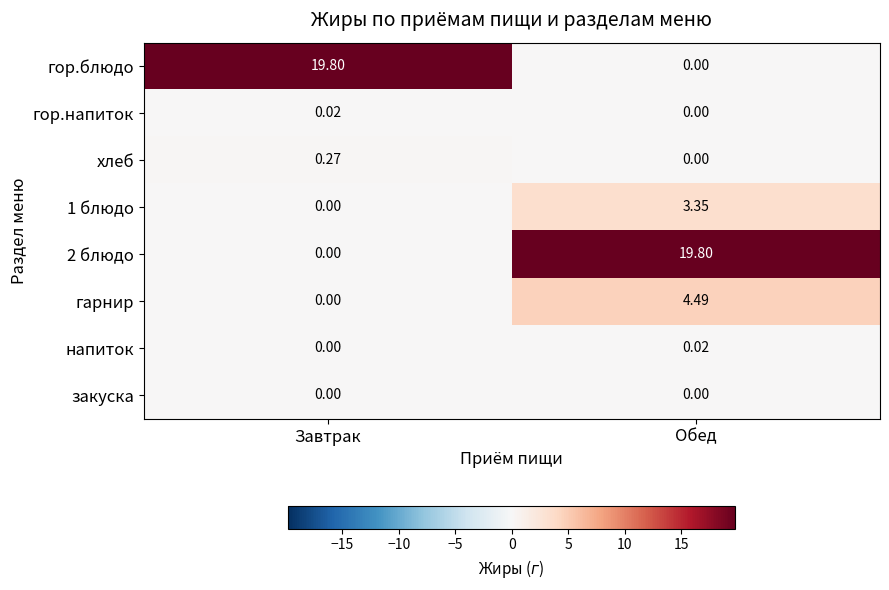

At which label is гор.напиток closest to 0?

Обед